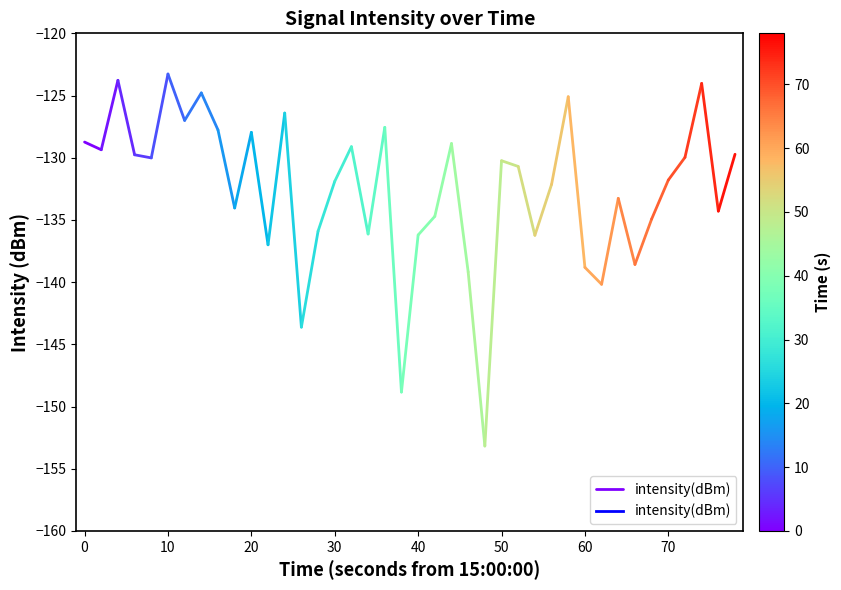

The chart shows a value of -186.4 at 0. True or false?

False